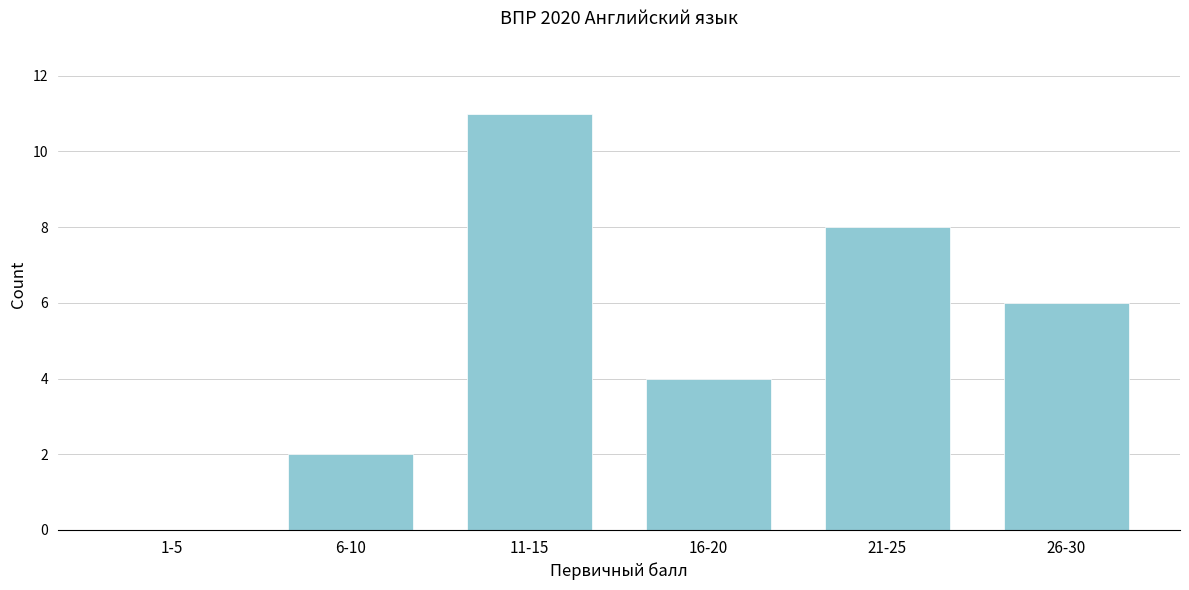

Reading right to left, extract all data points from this chart.

26-30=6	21-25=8	16-20=4	11-15=11	6-10=2	1-5=0